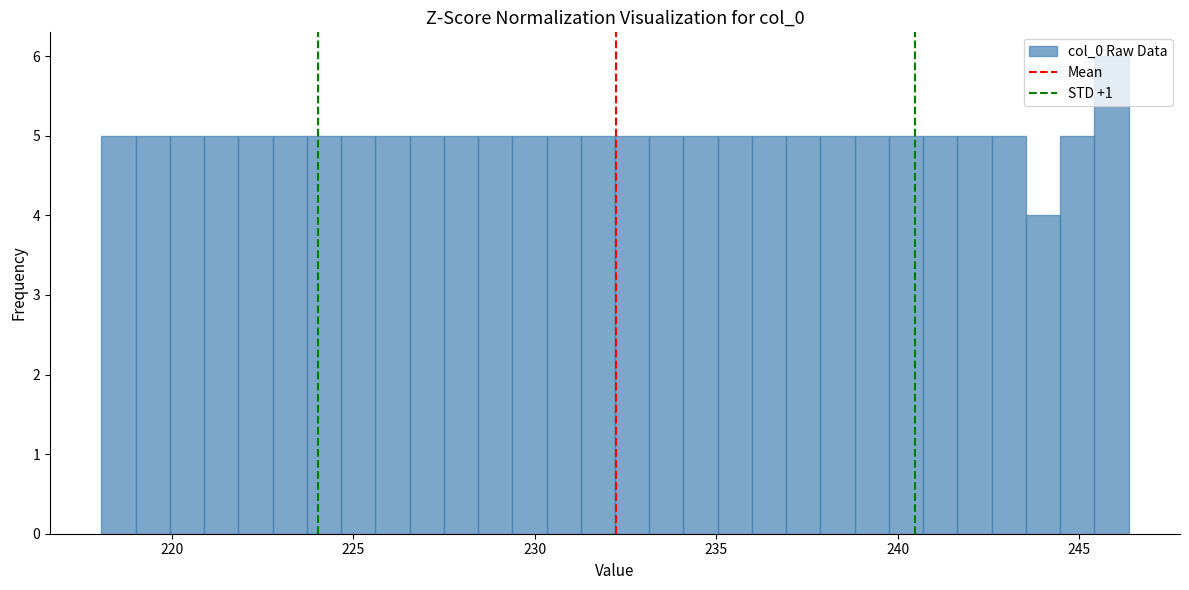

Around what value on the x-axis is the tallest bar? Give the approximate position of its centre, as read against the axis.

246.0